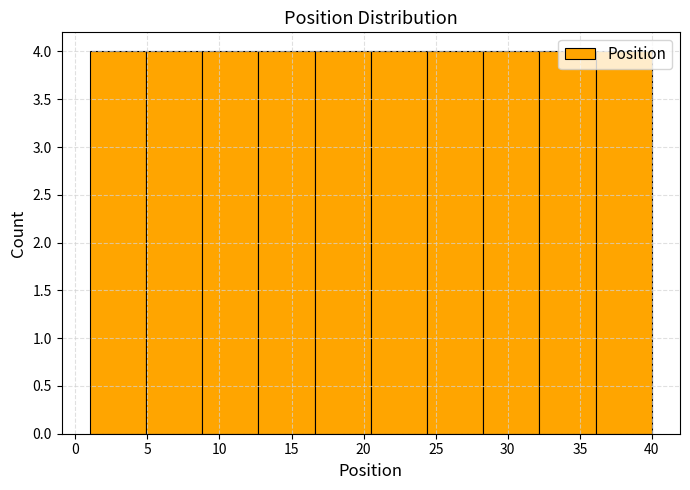

What is the height of the bar covering 8.8 to 12.7 on the x-axis? Neither the bar edges nor the heights are printed on the chart, so give them approximately, as read against the axes.

4